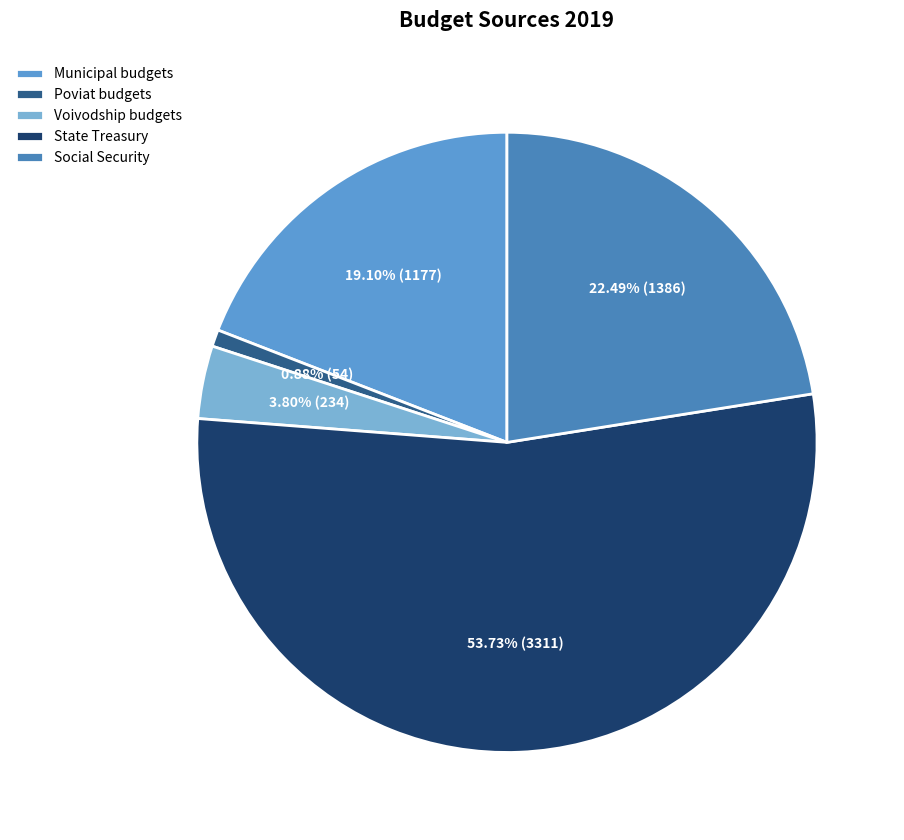

What is the total percentage of Social Security and Voivodship budgets?

26.3%